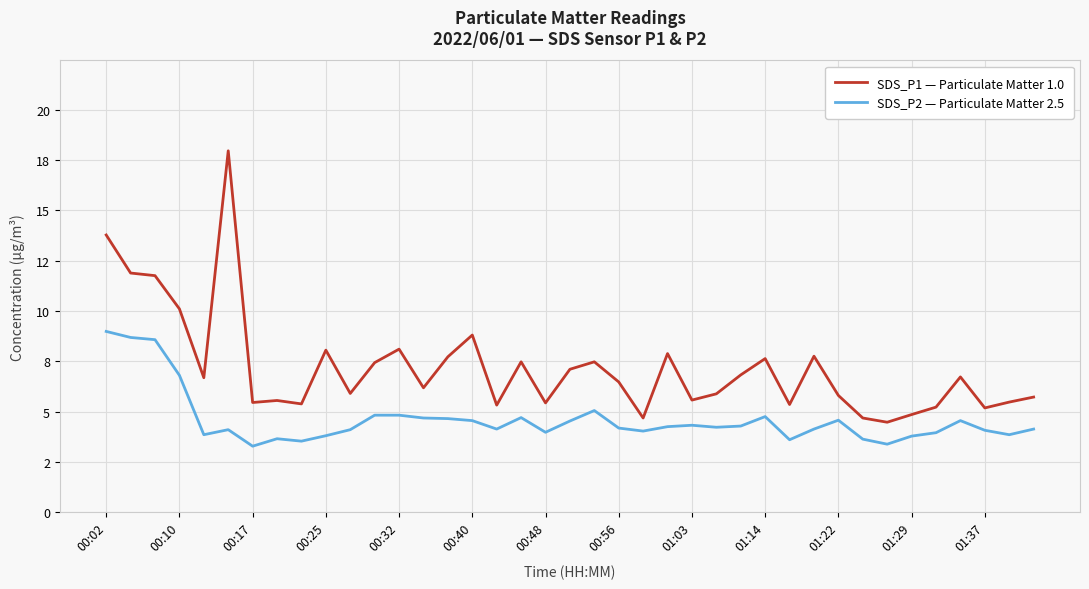

What are all the series names shown in the legend?

SDS_P1 — Particulate Matter 1.0, SDS_P2 — Particulate Matter 2.5